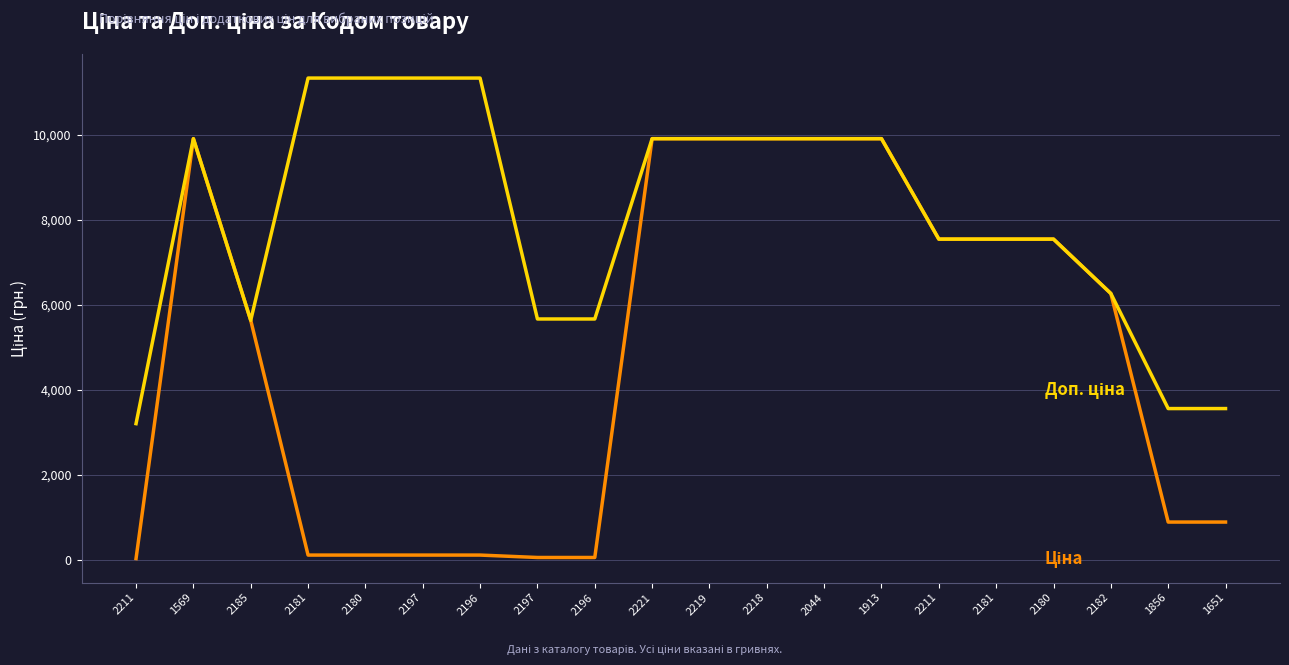

How many lines are shown in the chart?

2